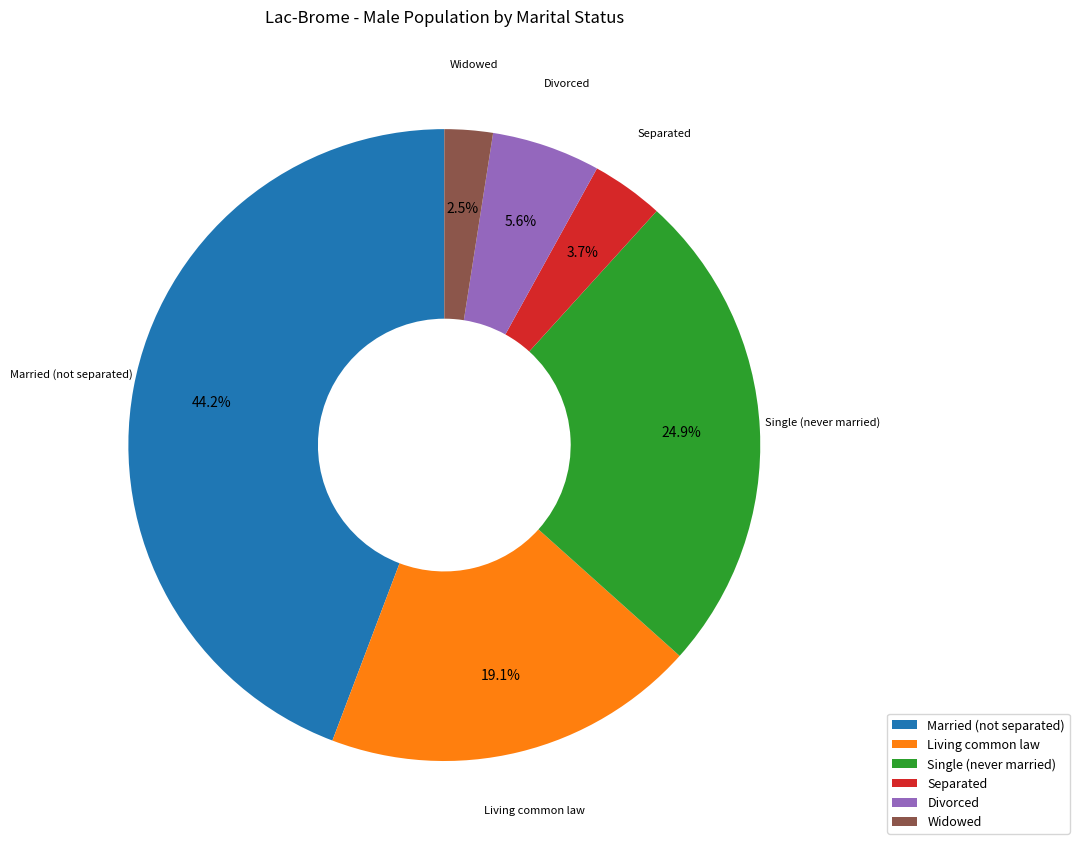

Approximately how many times larger is the value at Single (never married) compared to Living common law?

1.3